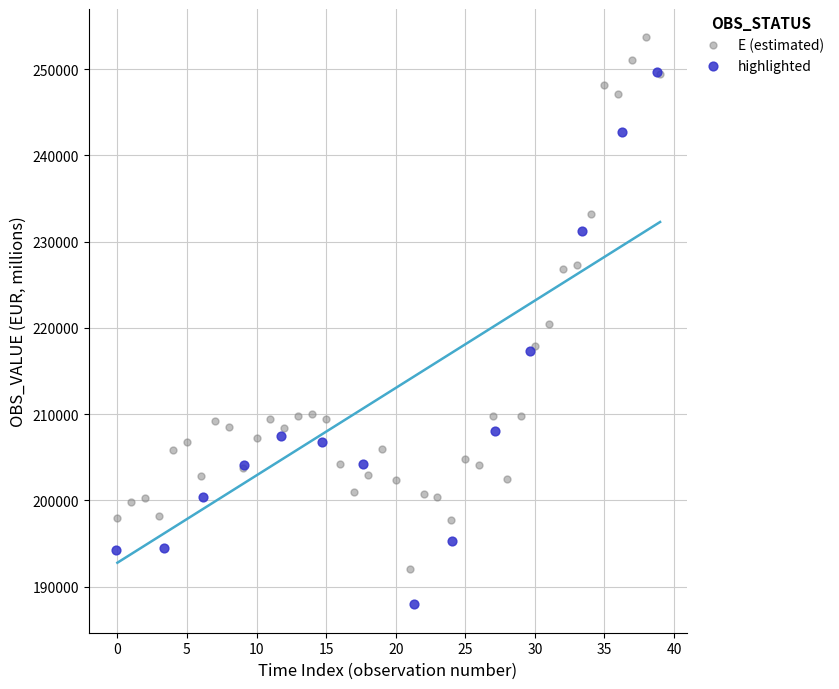

Which series reaches the minimum Y coordinate?

highlighted